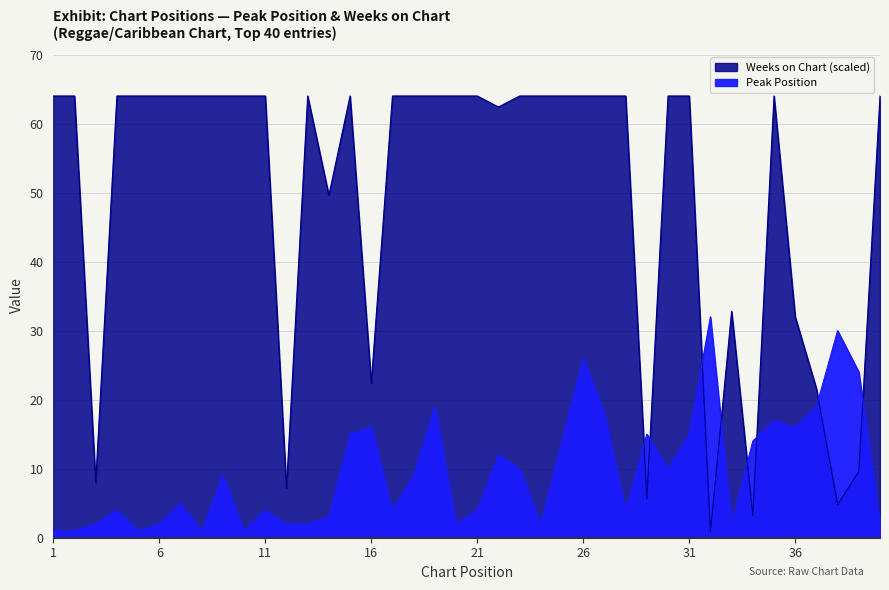

Between 7 and 38, which series saw the biggest shift?

Weeks on Chart